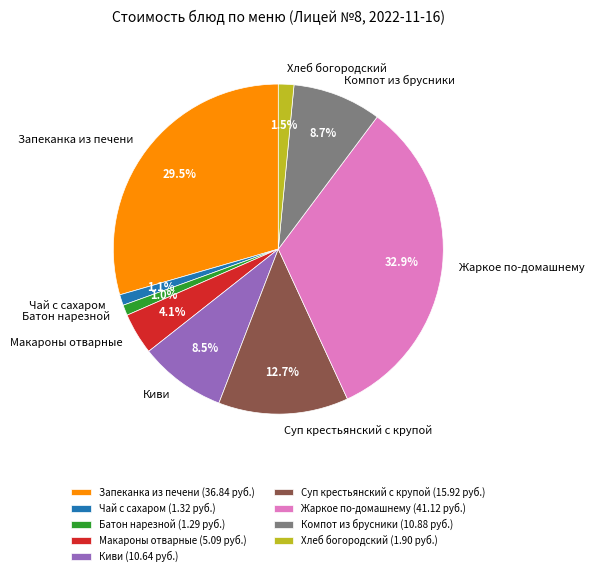

Which category has the biggest portion of the pie?

Жаркое по-домашнему